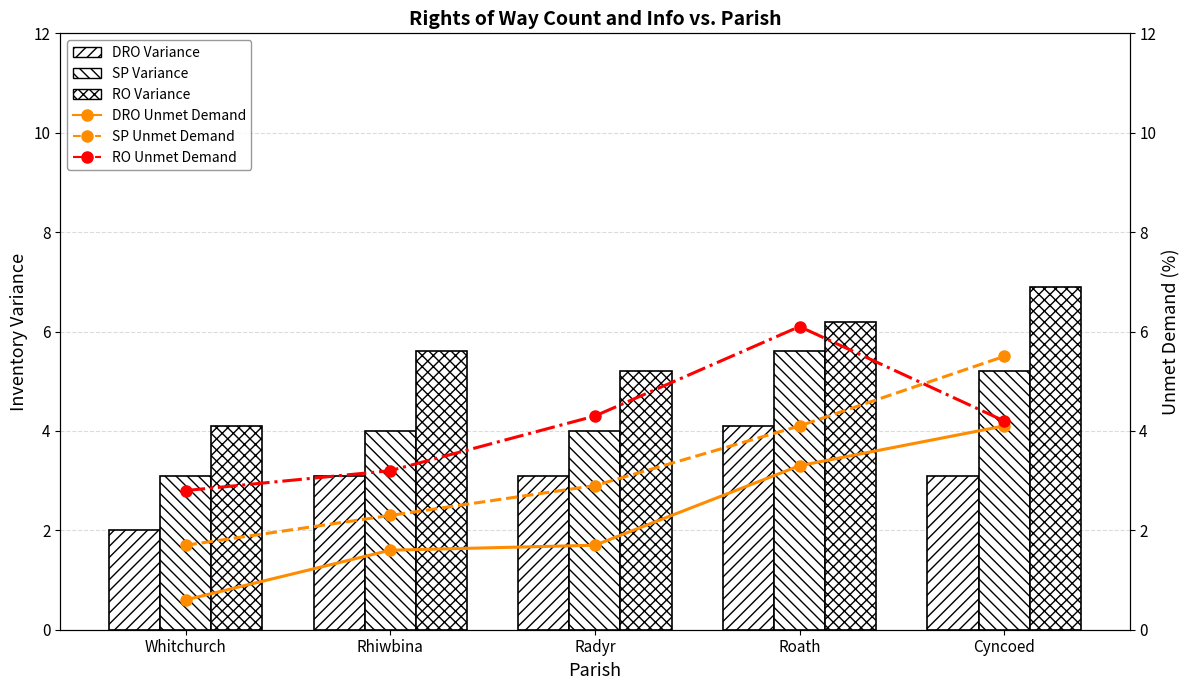

What is the difference between the maximum and minimum values in the SP Variance series?

2.5